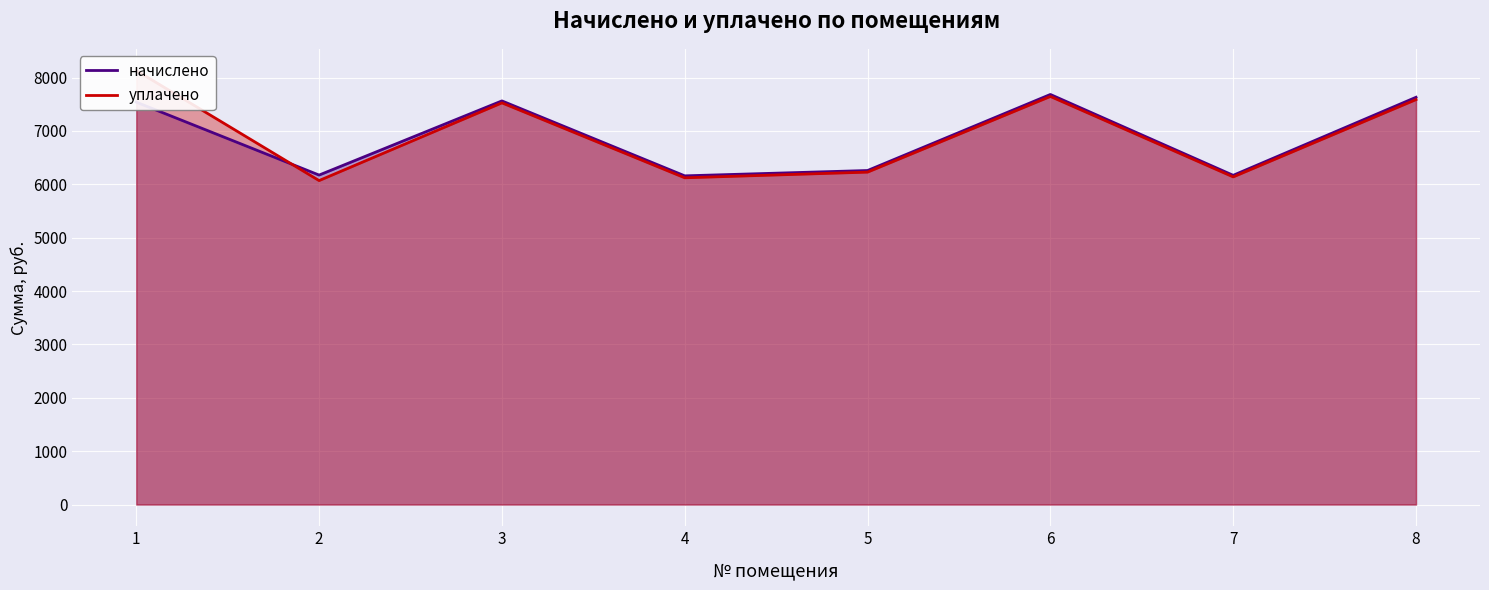

Is it true that начислено equals 6172.3 at 2?

True